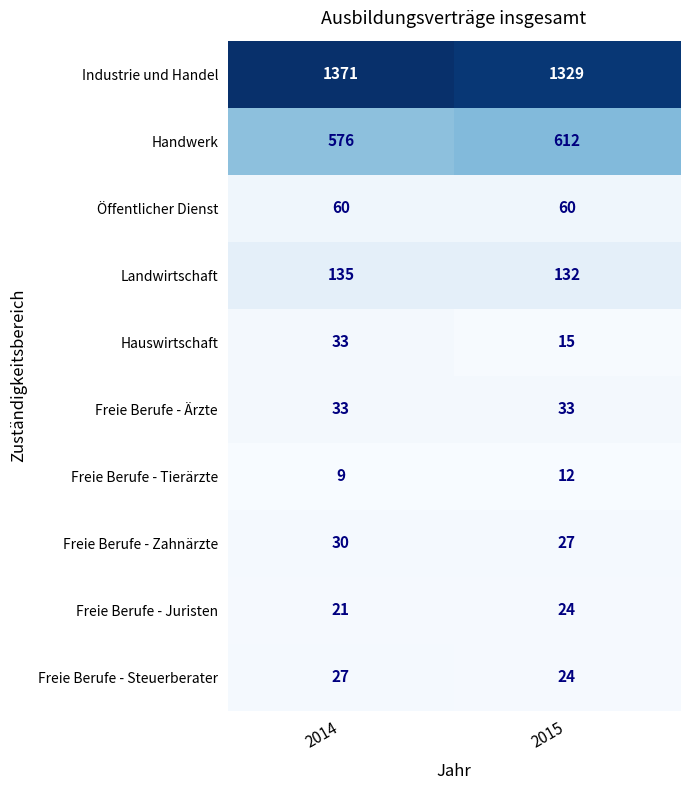

What is the difference between the Landwirtschaft values at 2015 and 2014?

3